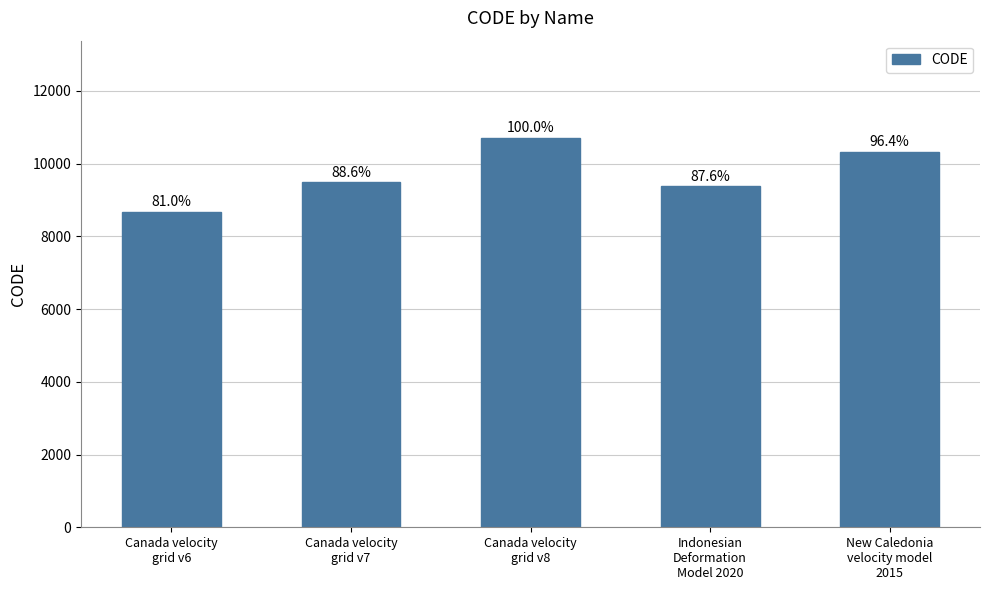

How many bars are there in total?

5